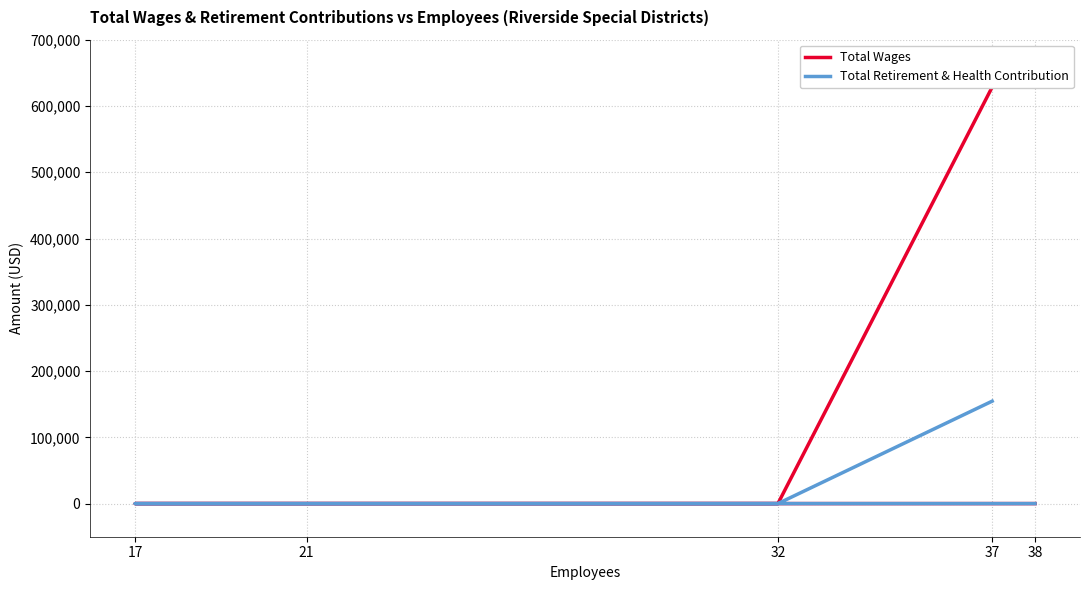

What is the label of the 1st point from the right?

38